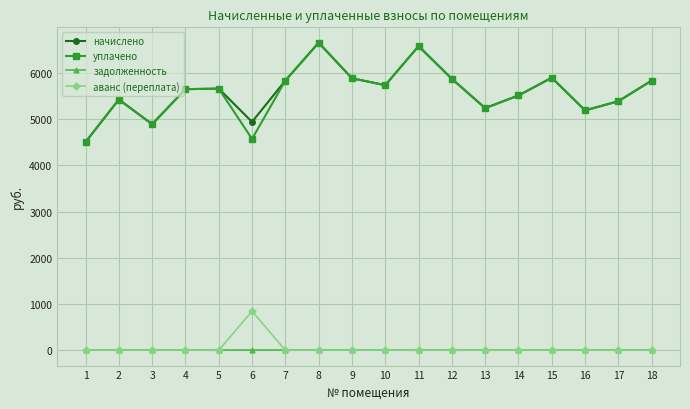

Where does the уплачено series first go above 5663?

5